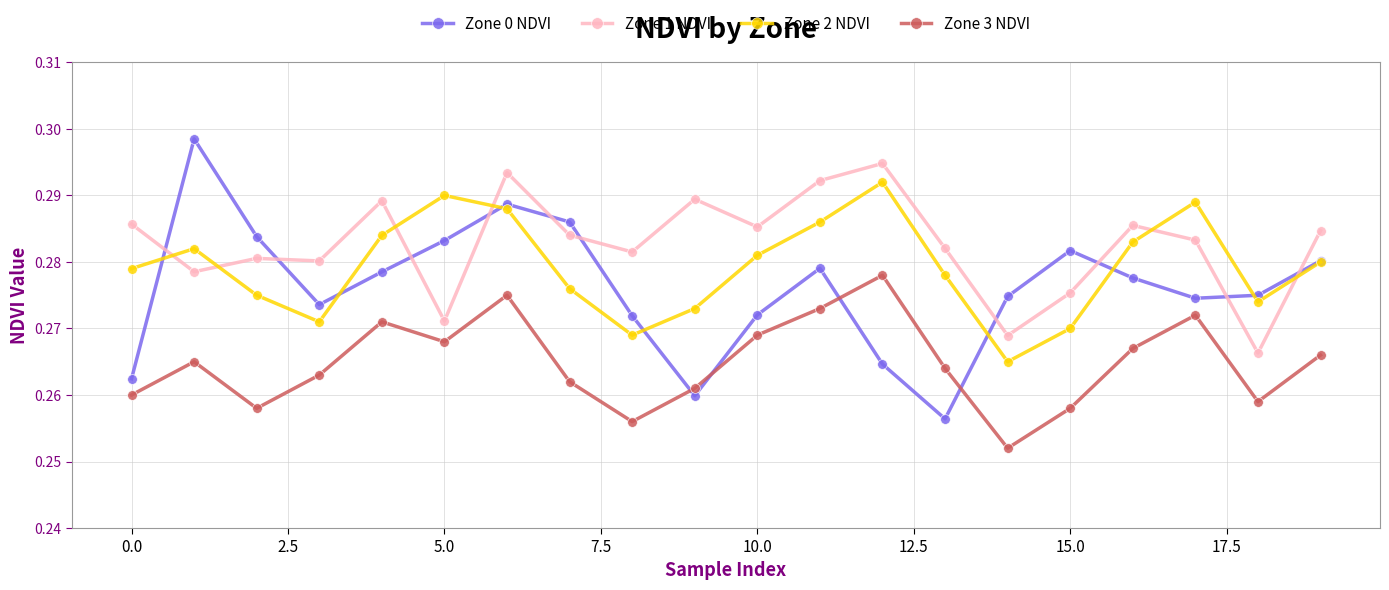

How many Zone 0 NDVI values are between 0 and 1?

20